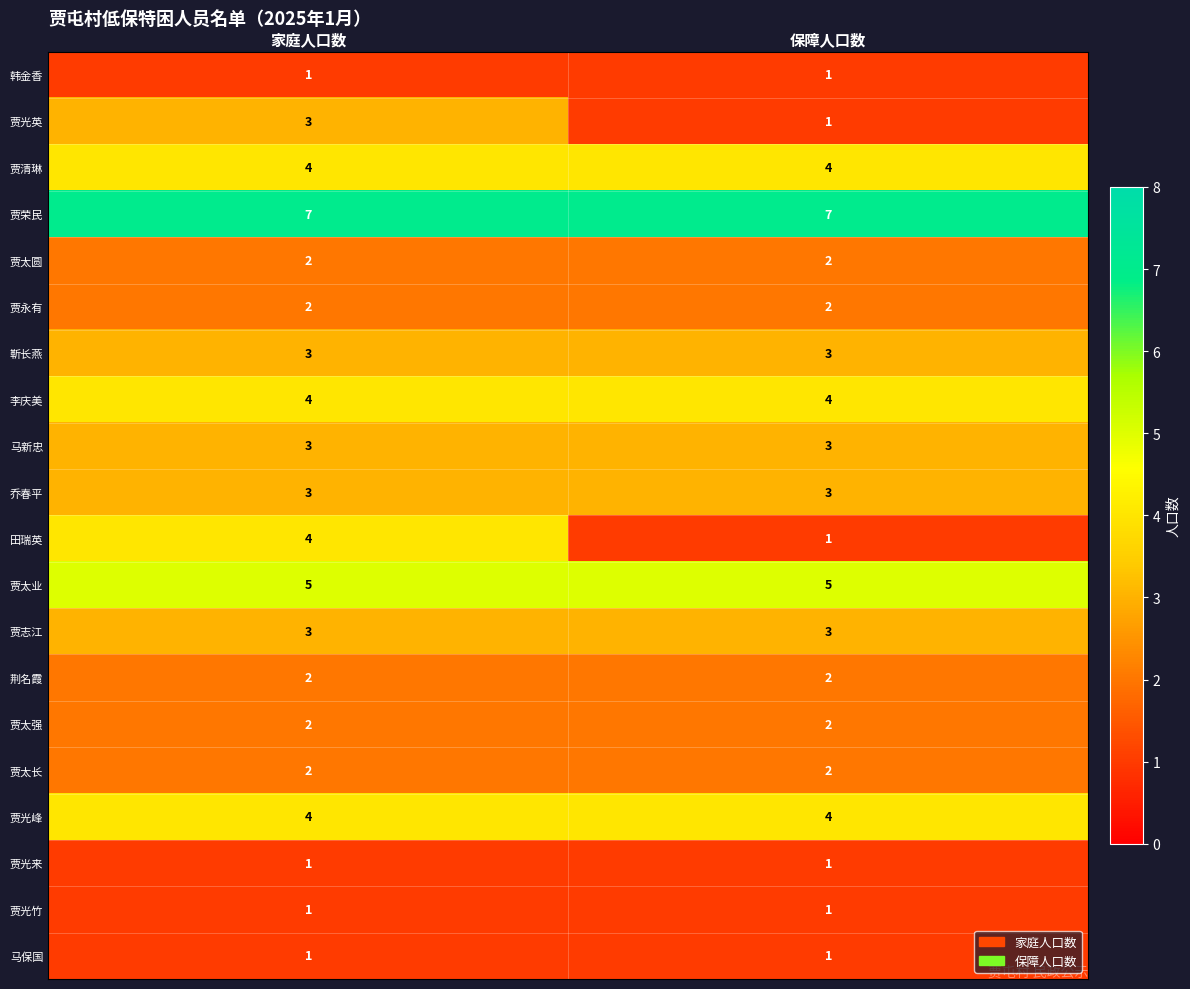

What is the greatest value displayed?

7